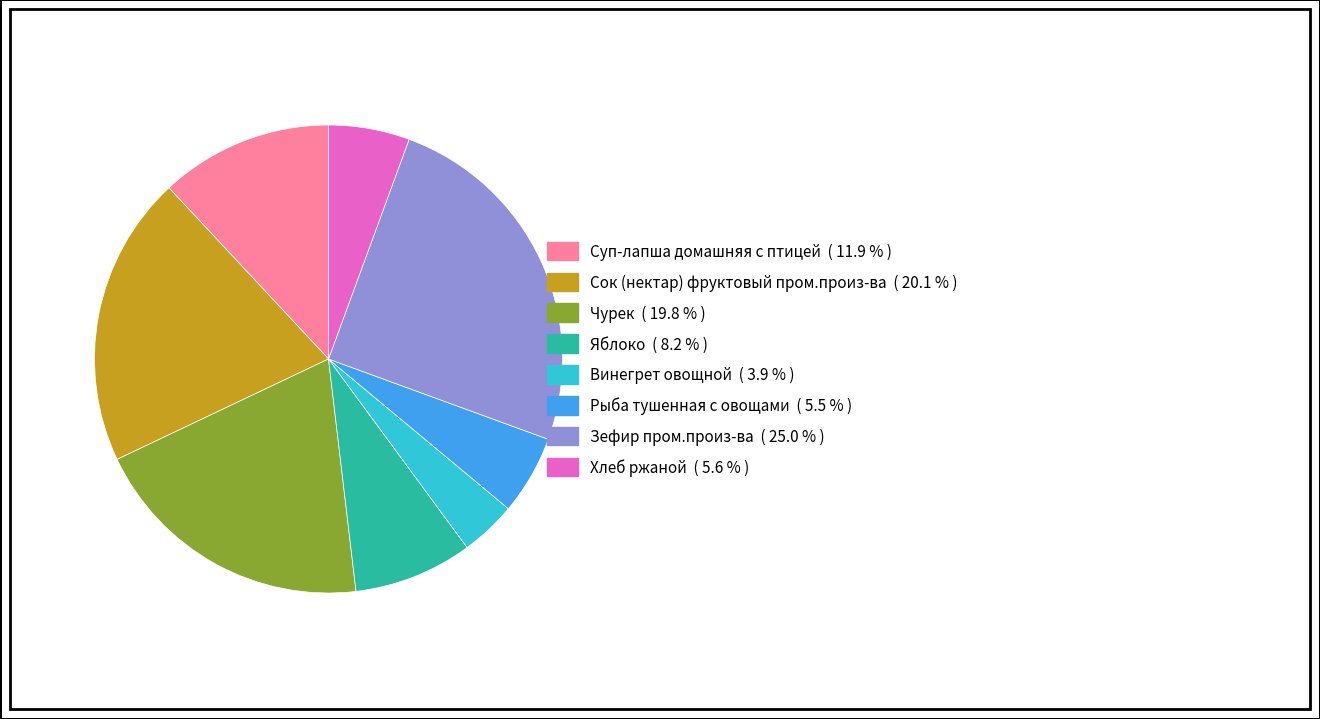

What is the smallest slice in the pie chart?

Винегрет овощной